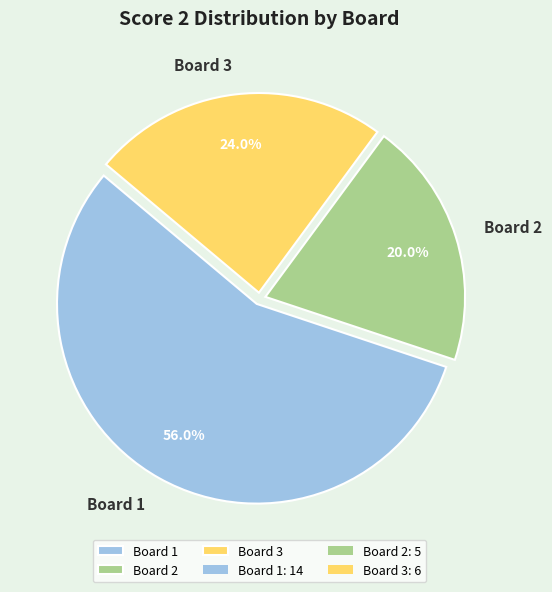

To the nearest percent, what is the difference between the Board 1 and Board 3 slice percentages?

32%